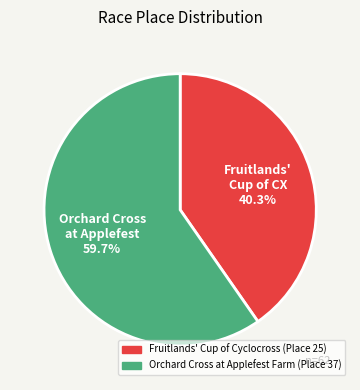

Which category has the biggest portion of the pie?

Orchard Cross at Applefest Farm